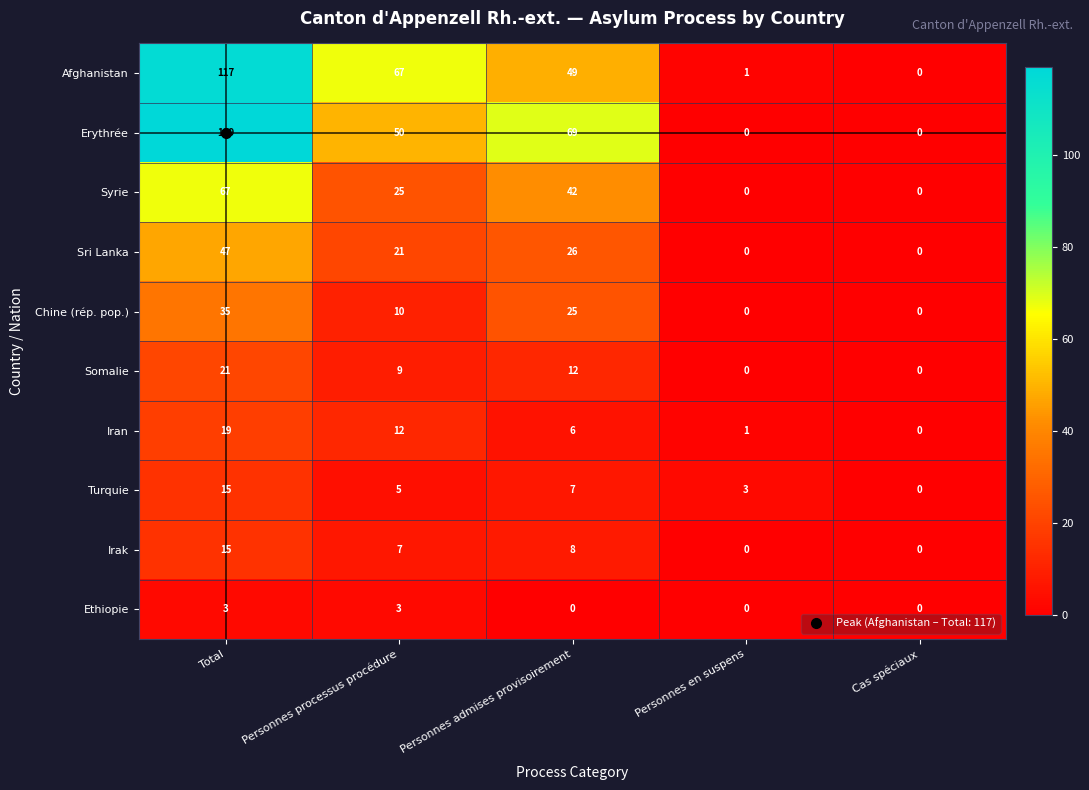

At which label is Sri Lanka closest to 23?

Personnes processus procédure